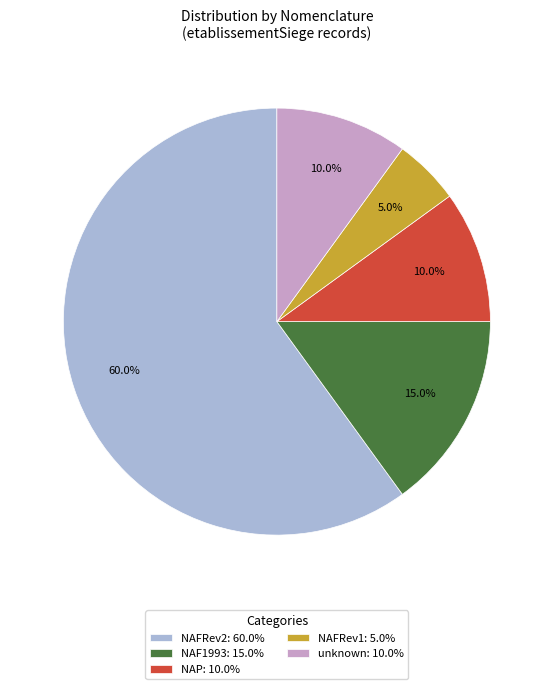

Approximately how many times larger is the value at NAFRev1: 5.0% compared to NAP: 10.0%?

0.5